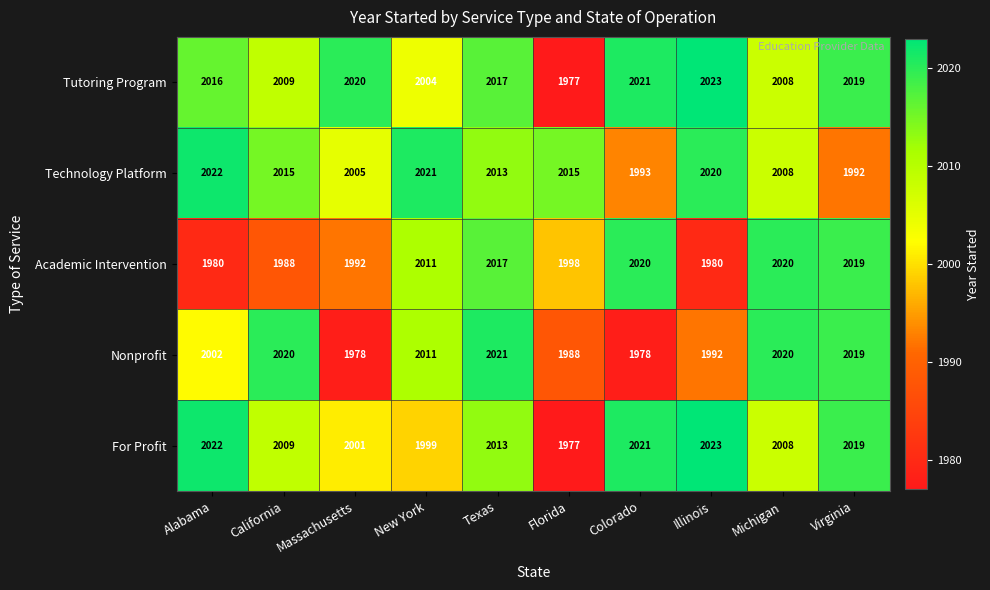

What is the maximum value shown in the chart?

2023